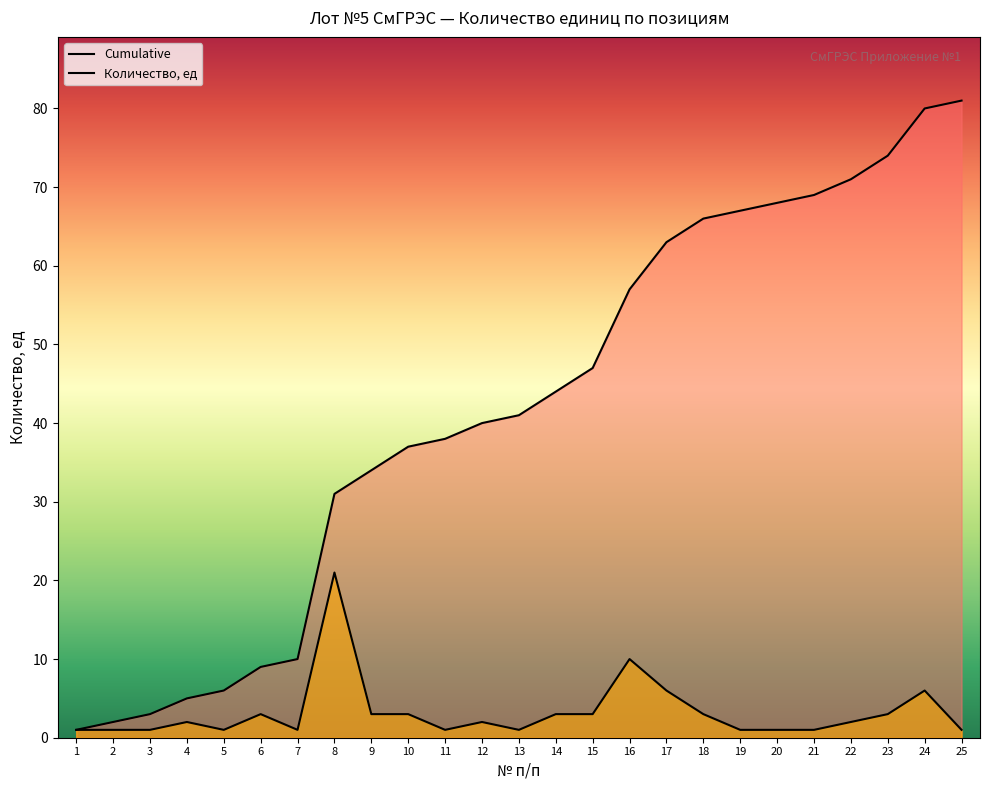

Is the value of Cumulative at 7 greater than the value of Количество, ед at 11?

Yes